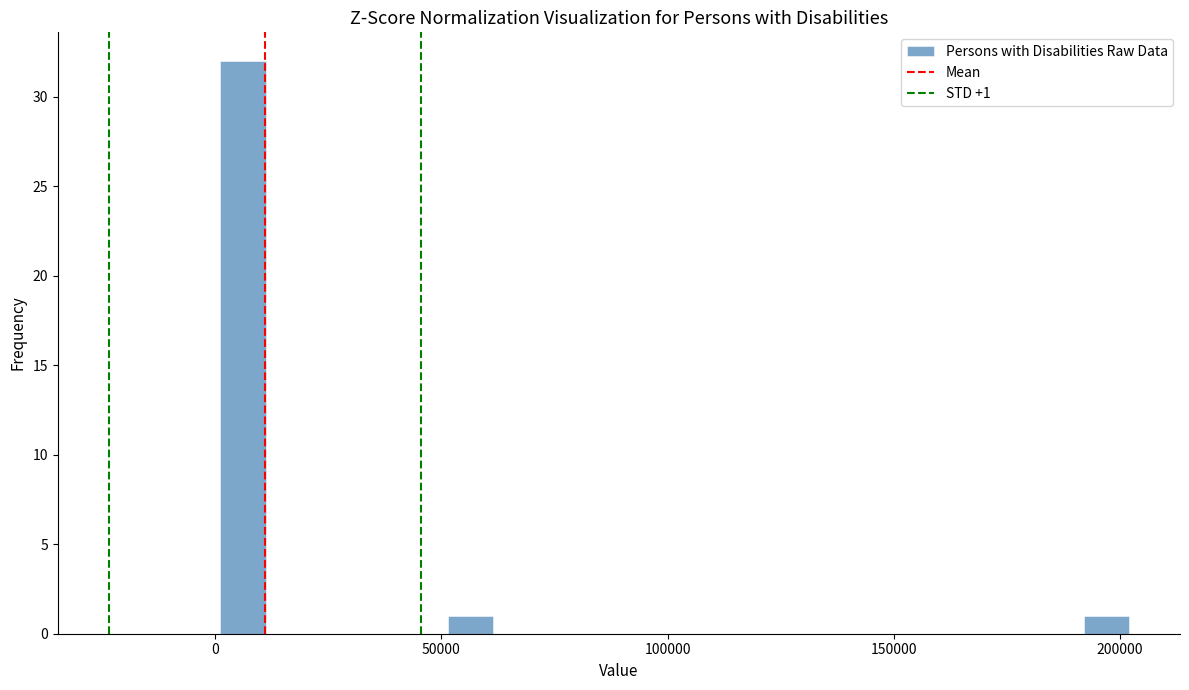

Read against the x-axis, roughly where is the centre of the tallest bar?

5000